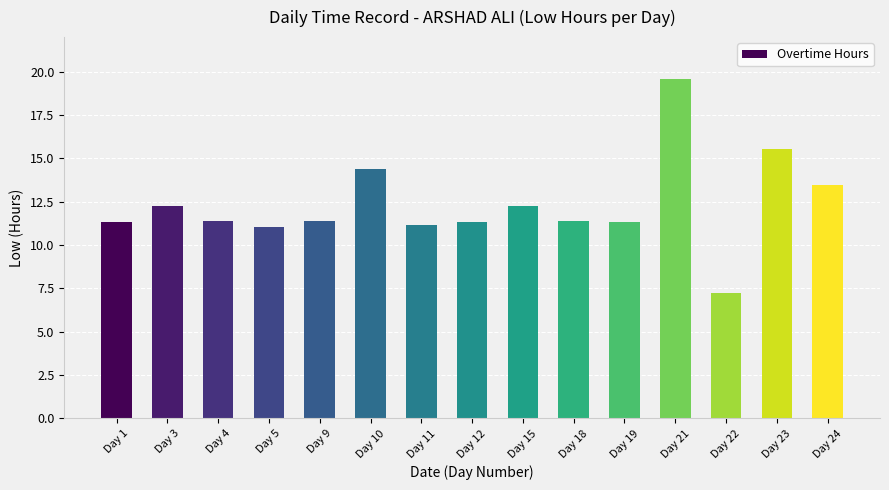

What is the sum of all values?

185.1